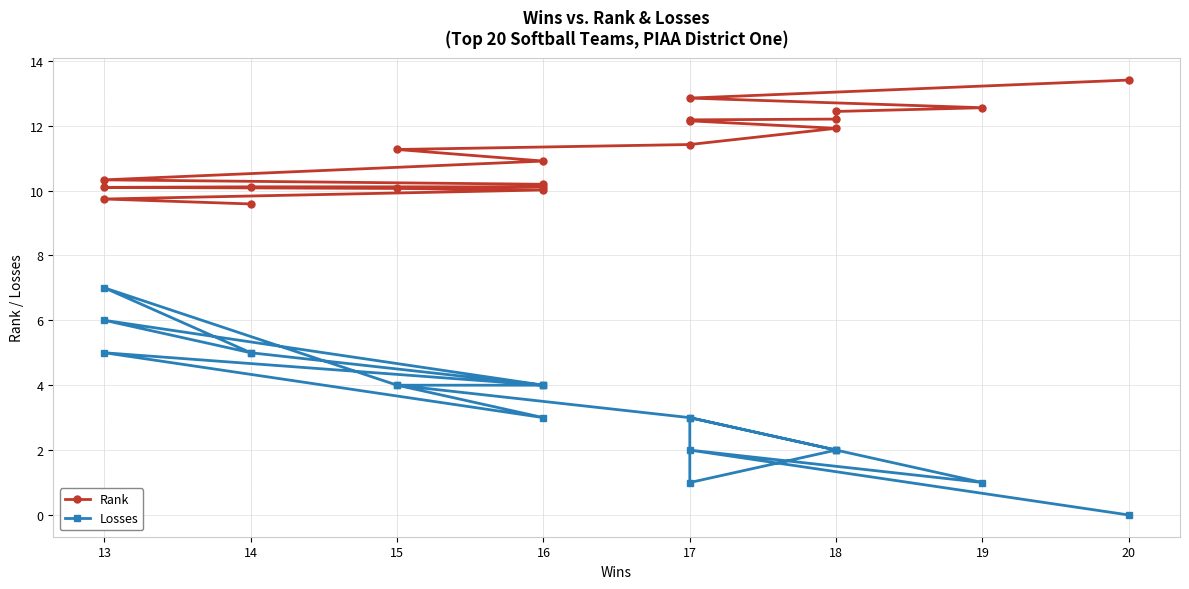

How many positive values does the Losses series have?

19